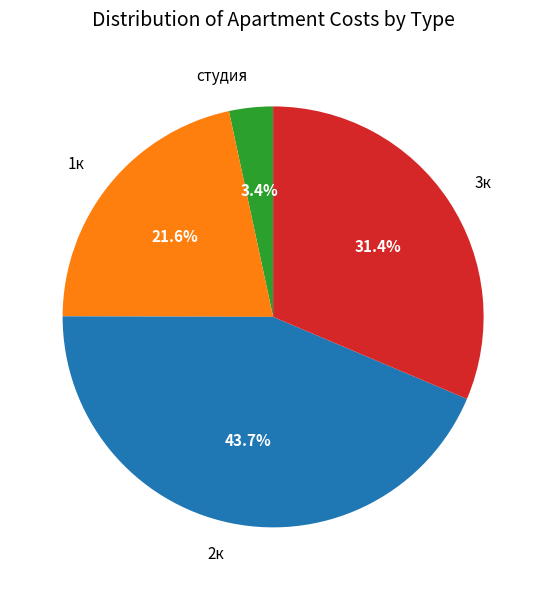

To the nearest percent, what is the average slice percentage?

25%